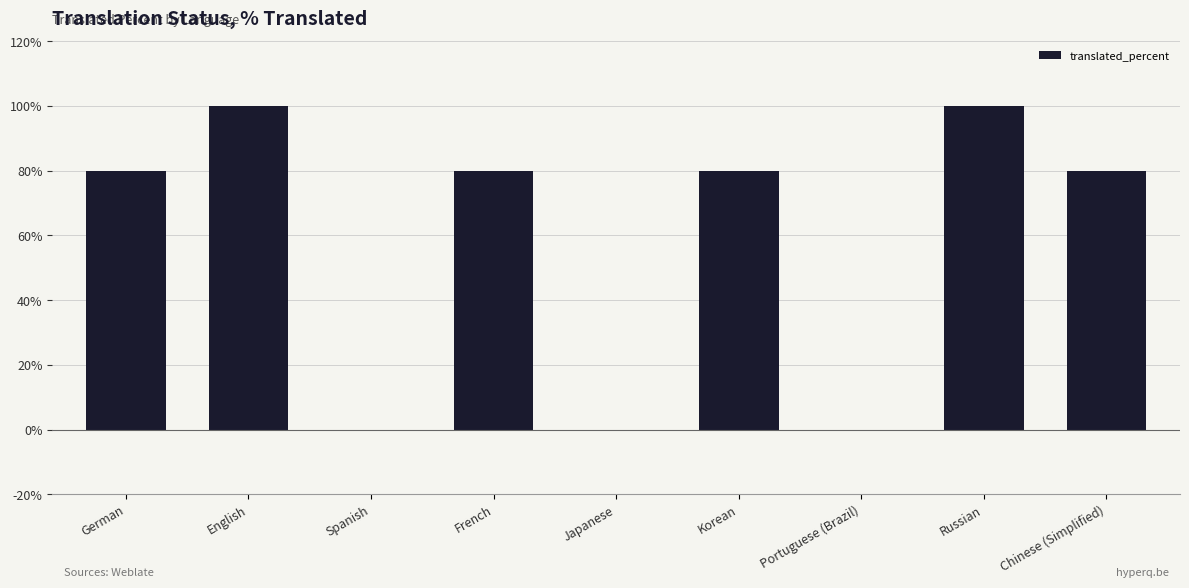

How many data points does each series have?

9